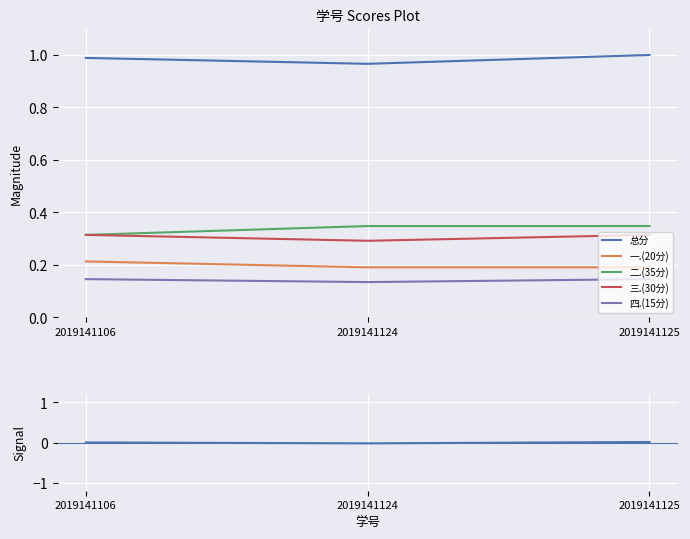

At which label does 总分 Signal reach its peak?

2019141125